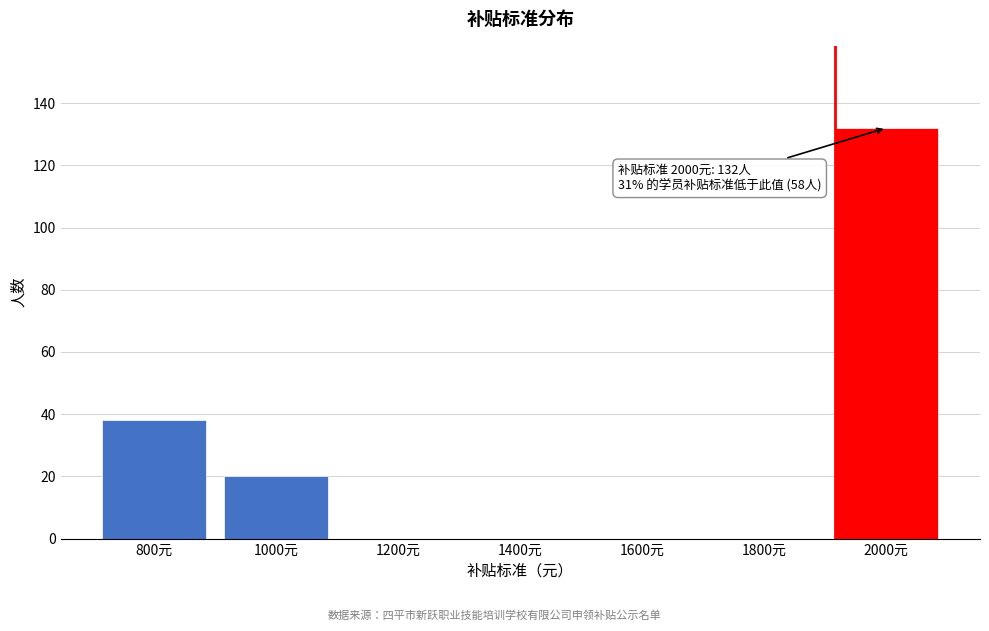

Reading left to right, extract all data points from this chart.

800元=38	1000元=20	1200元=0	1400元=0	1600元=0	1800元=0	2000元=132